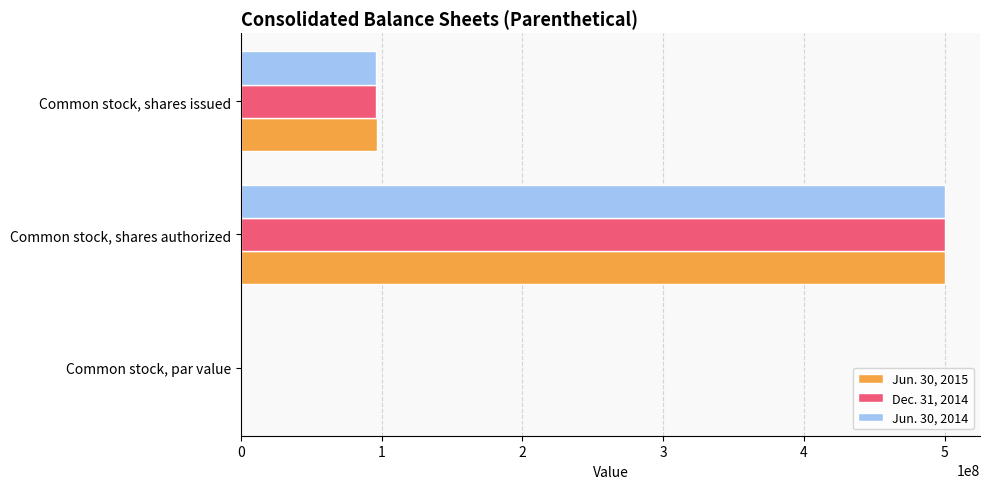

Which category has the highest value across all series?

Common stock, shares authorized